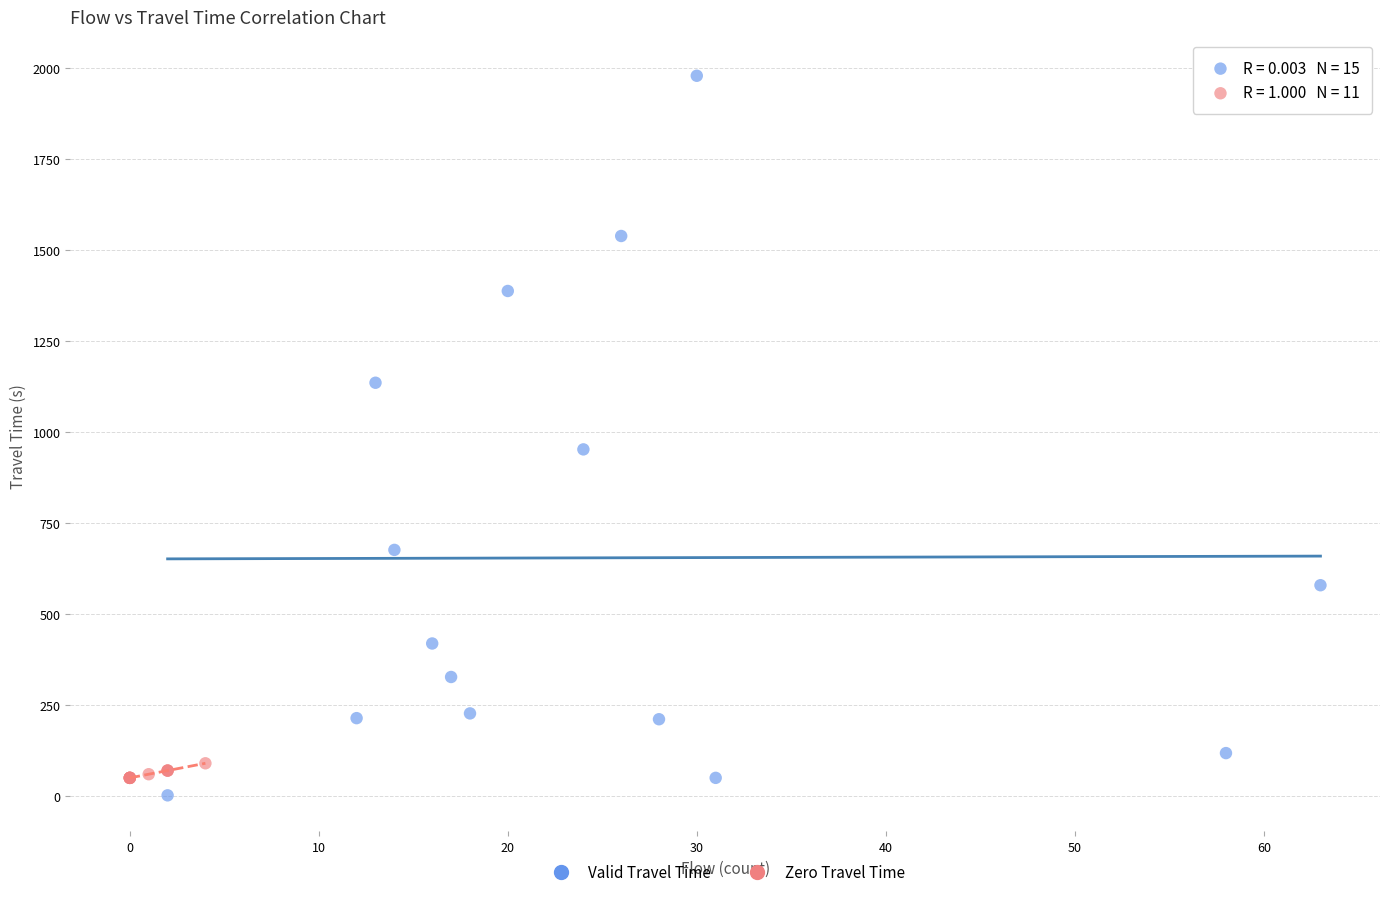

What are all the series names shown in the legend?

Valid Travel Time, Zero Travel Time